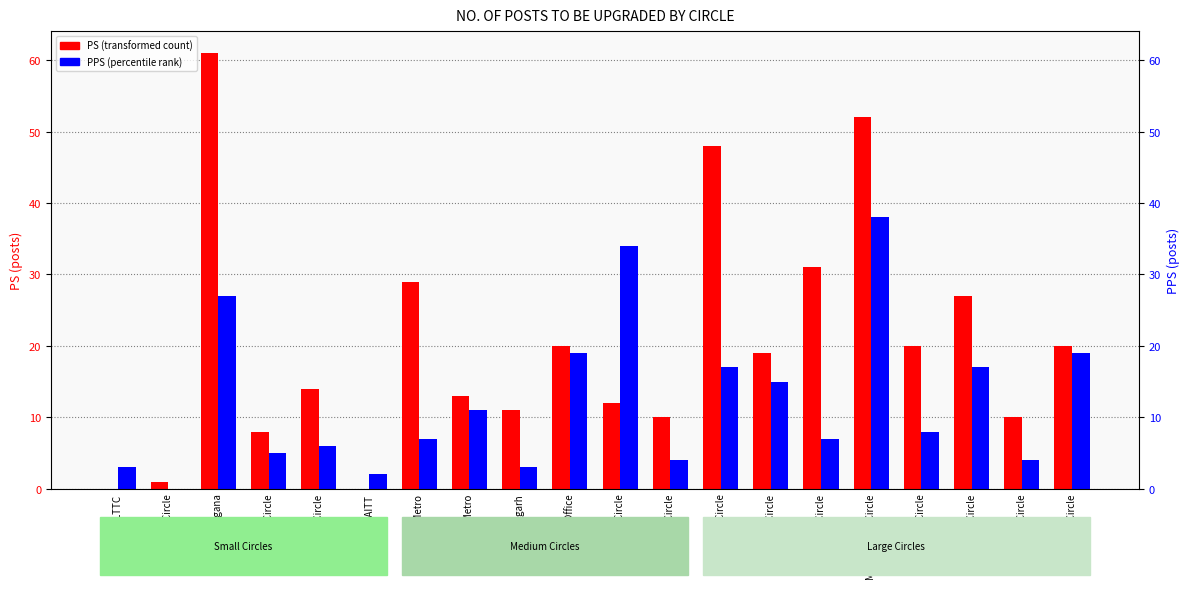

Which category has the highest value across all series?

AP & Telangana